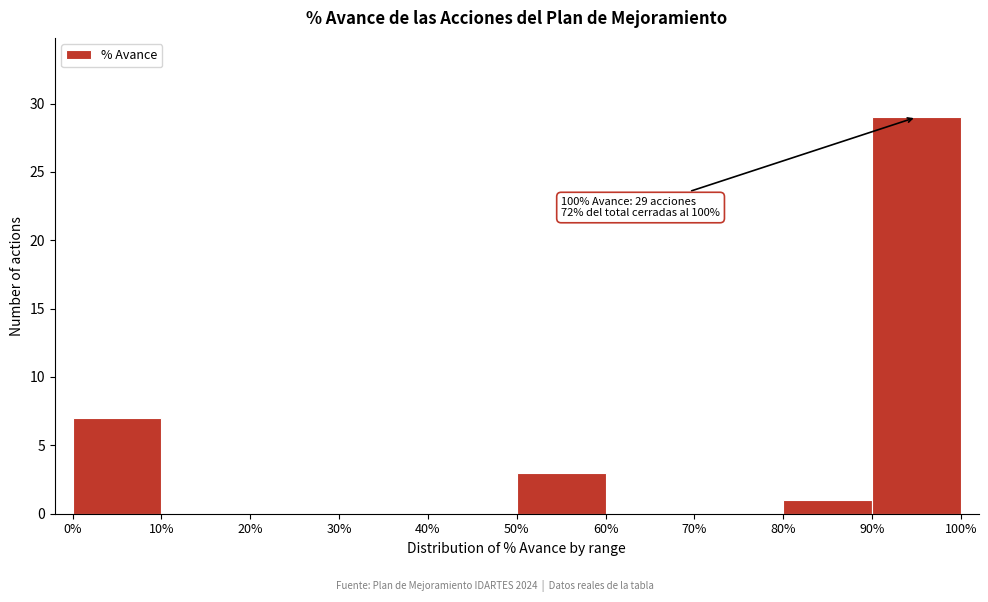

Over which range of the x-axis is the bar tallest?

90% to 100%